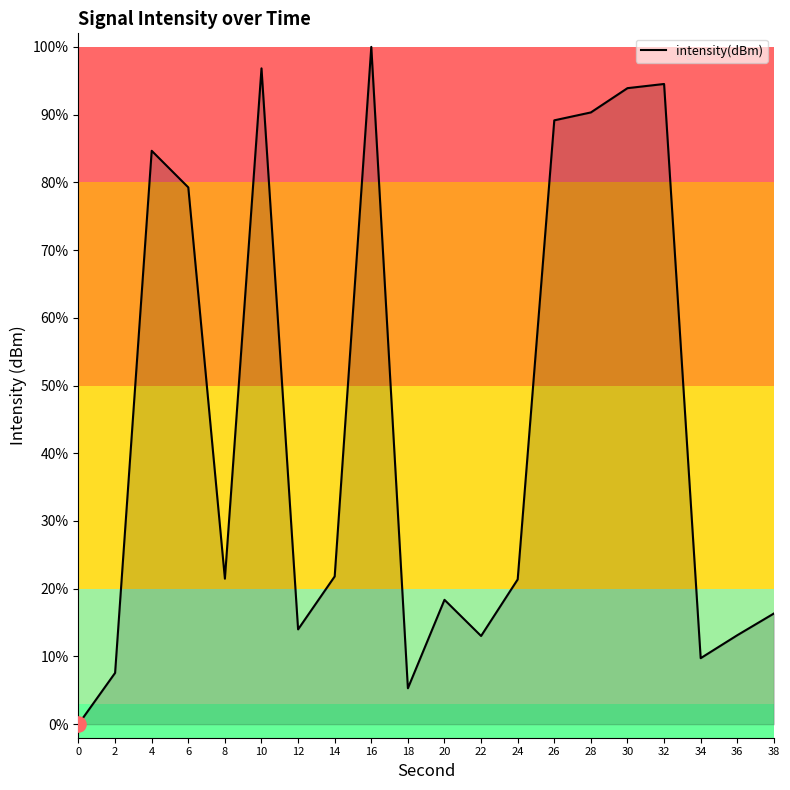

Which has a higher value, 10 or 22?

10